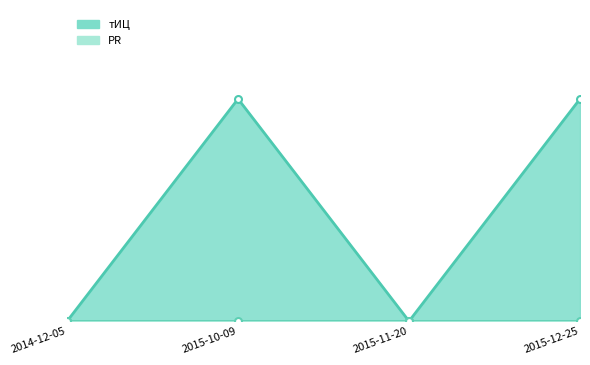

What position from the right is 2015-12-25?

1